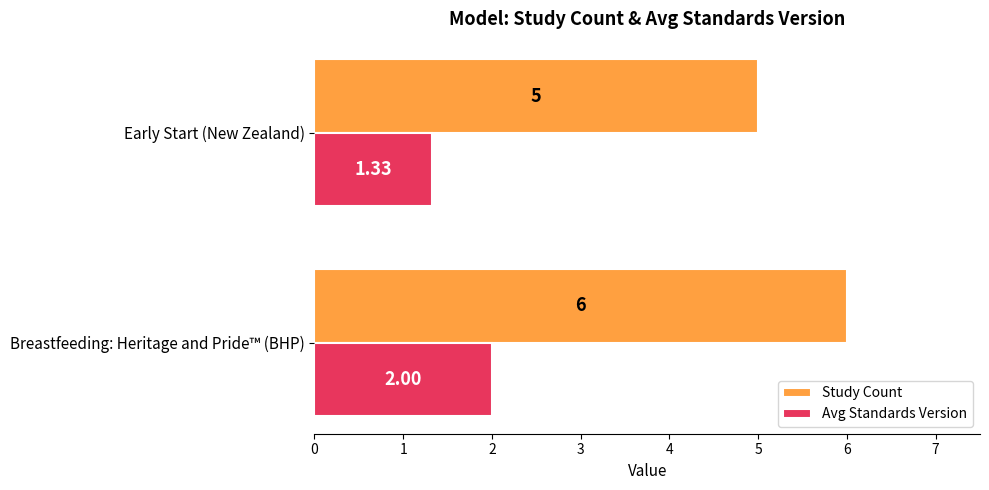

What is the average value of the Avg Standards Version series?

1.7